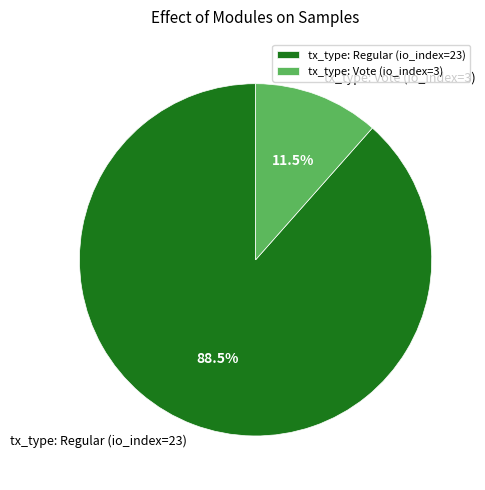

Combined, what portion of the pie is tx_type: Vote (io_index=3) and tx_type: Regular (io_index=23)?

100.0%